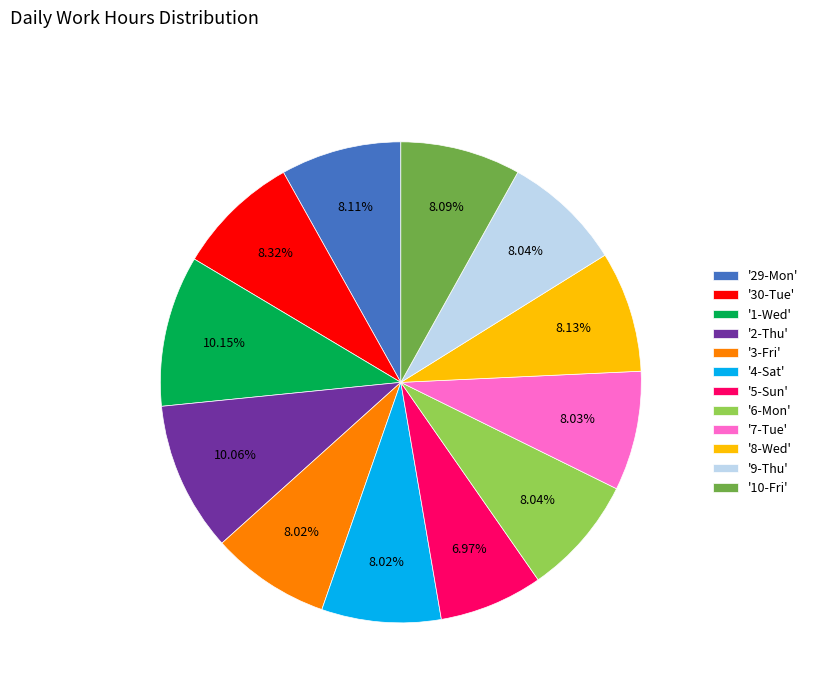

What is the ratio of the value at '8-Wed' to the value at '4-Sat'?

1.0